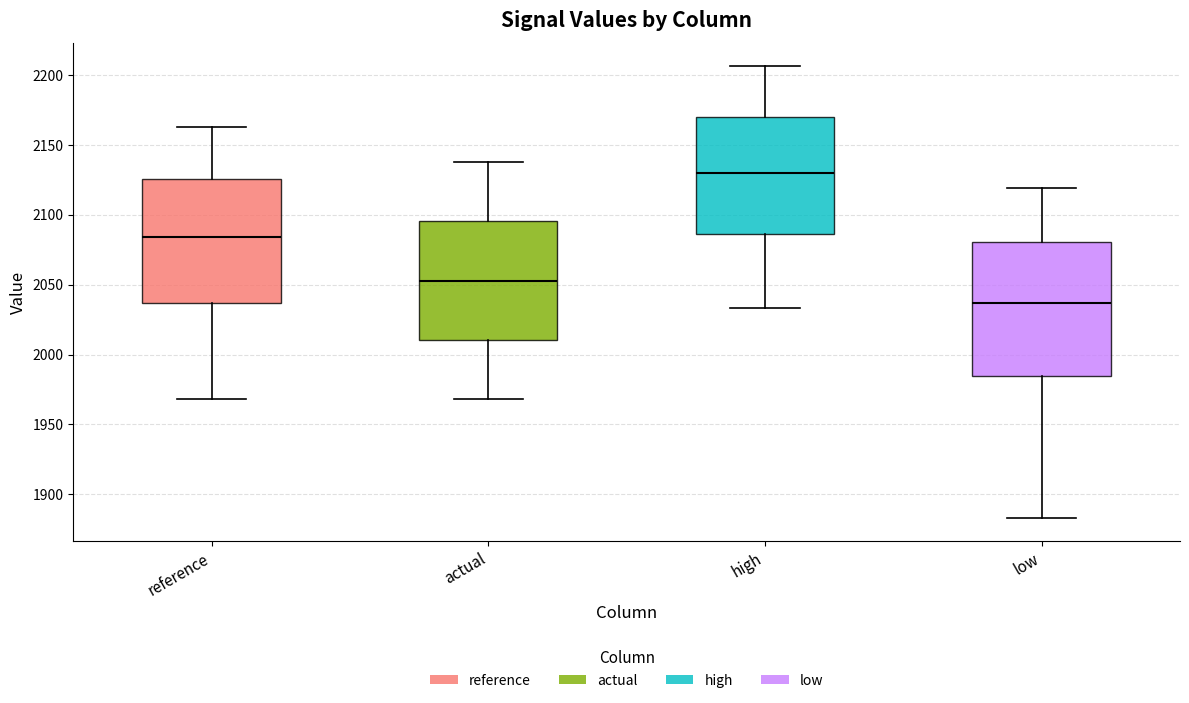

Where is the upper edge of the box for high on the y-axis? The values are not printed on the chart, so give them approximately, as read against the axis.

2170